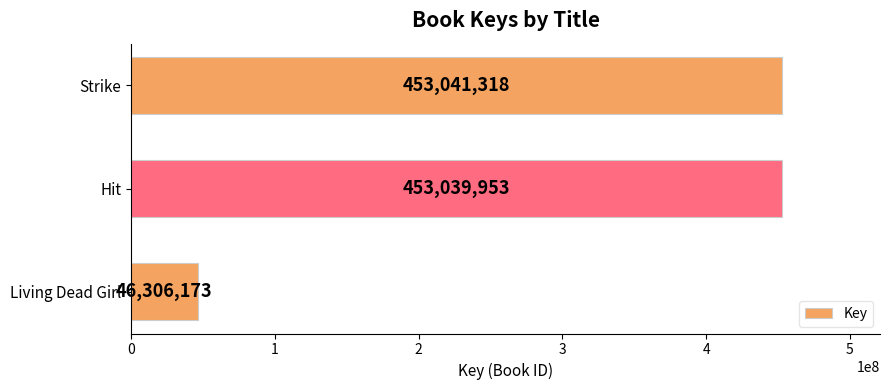

Read the value at Living Dead Girl.

46306173